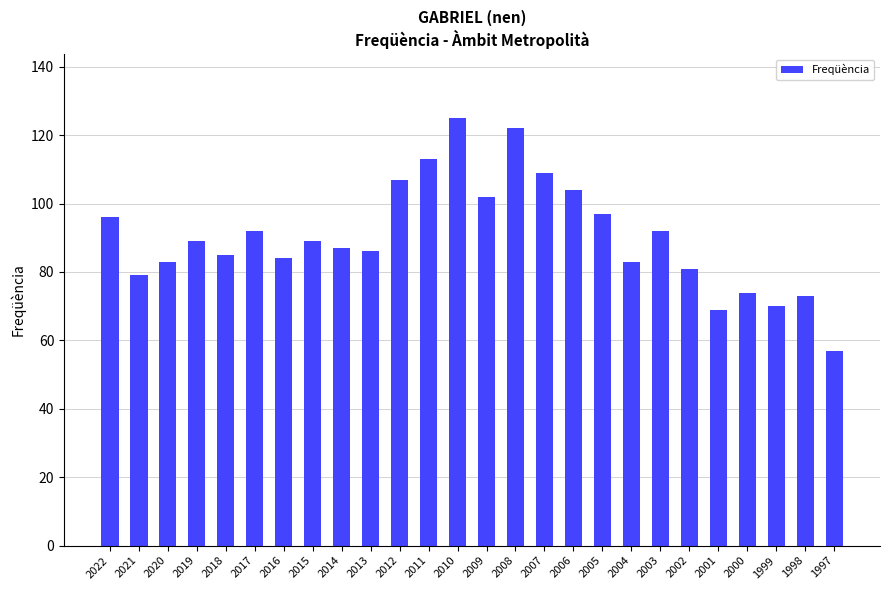

The value at 2022 is 96. True or false?

True